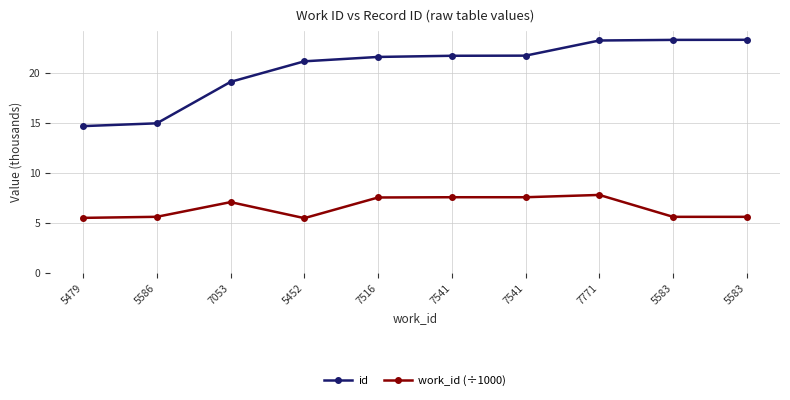

What is the difference between the second highest and minimum values in the id series?

8.6